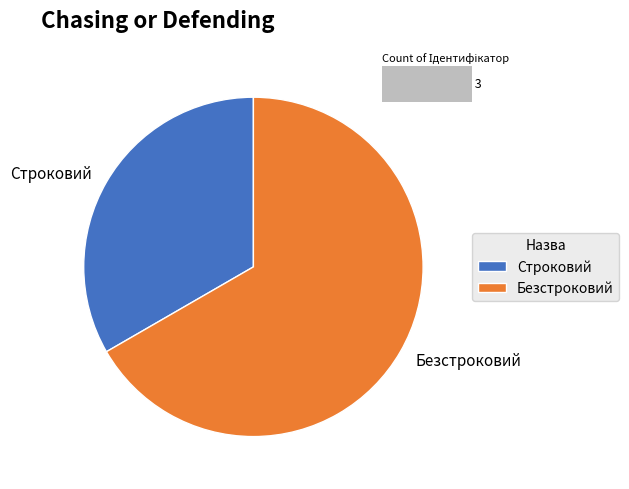

Count the number of slices in the pie.

2